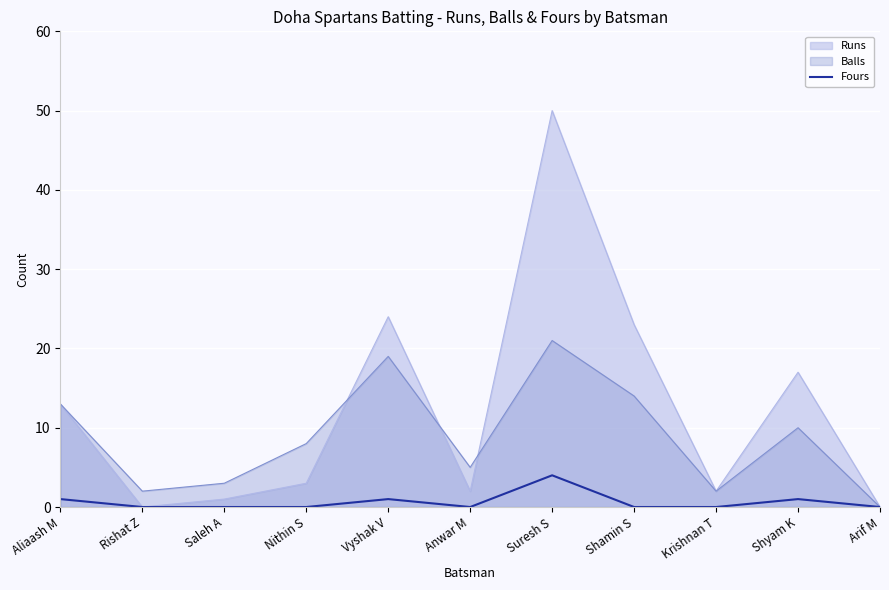

At Suresh S, list the series in order from smallest to largest.

Fours, Balls, Runs